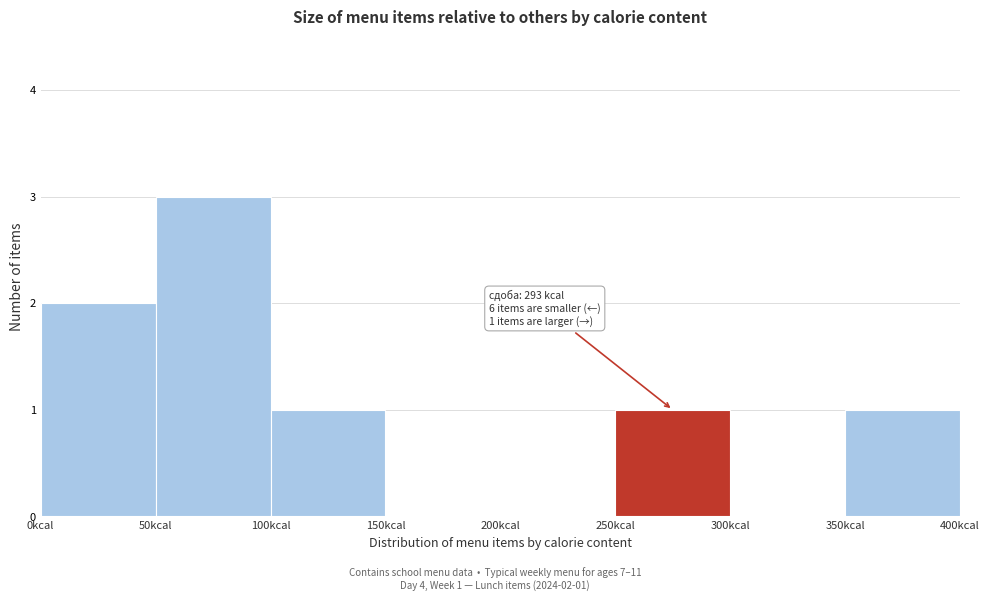

Over which range of the x-axis is the bar tallest?

50 to 100